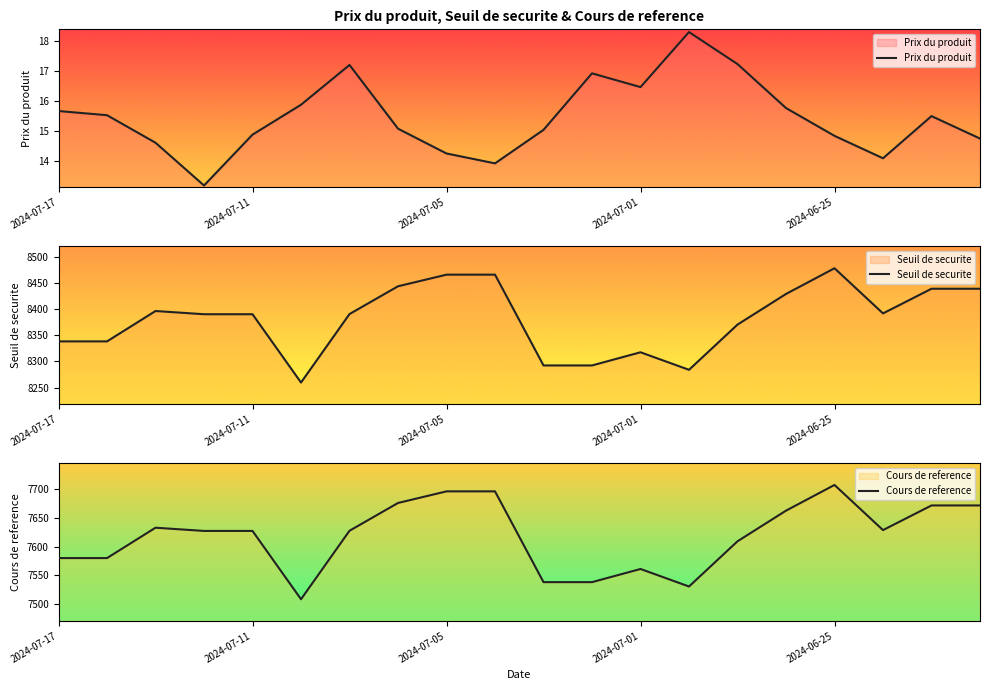

What is the highest value of the Prix du produit series?

18.3